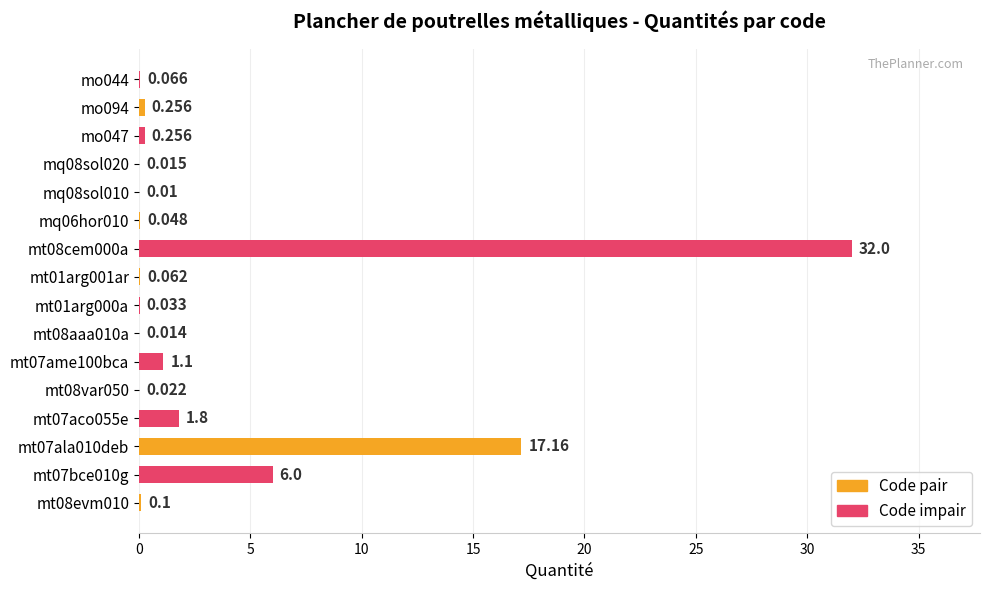

Are the bars horizontal?

Yes